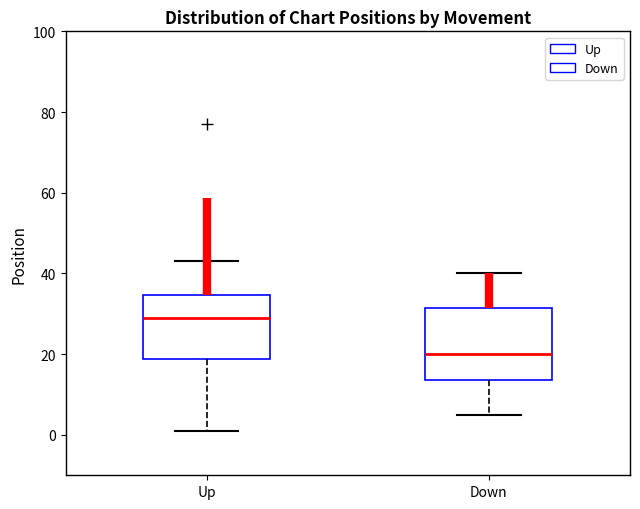

Reading left to right, transcribe this box plot: for each box, give where its median line is, the range the box spans, and where its two whiskers end, as read against the y-axis. The values are not printed on the chart, so give them approximately, as read against the axis.

Up: median 30, box 18 to 34, whiskers 2 to 44
Down: median 20, box 14 to 32, whiskers 6 to 40